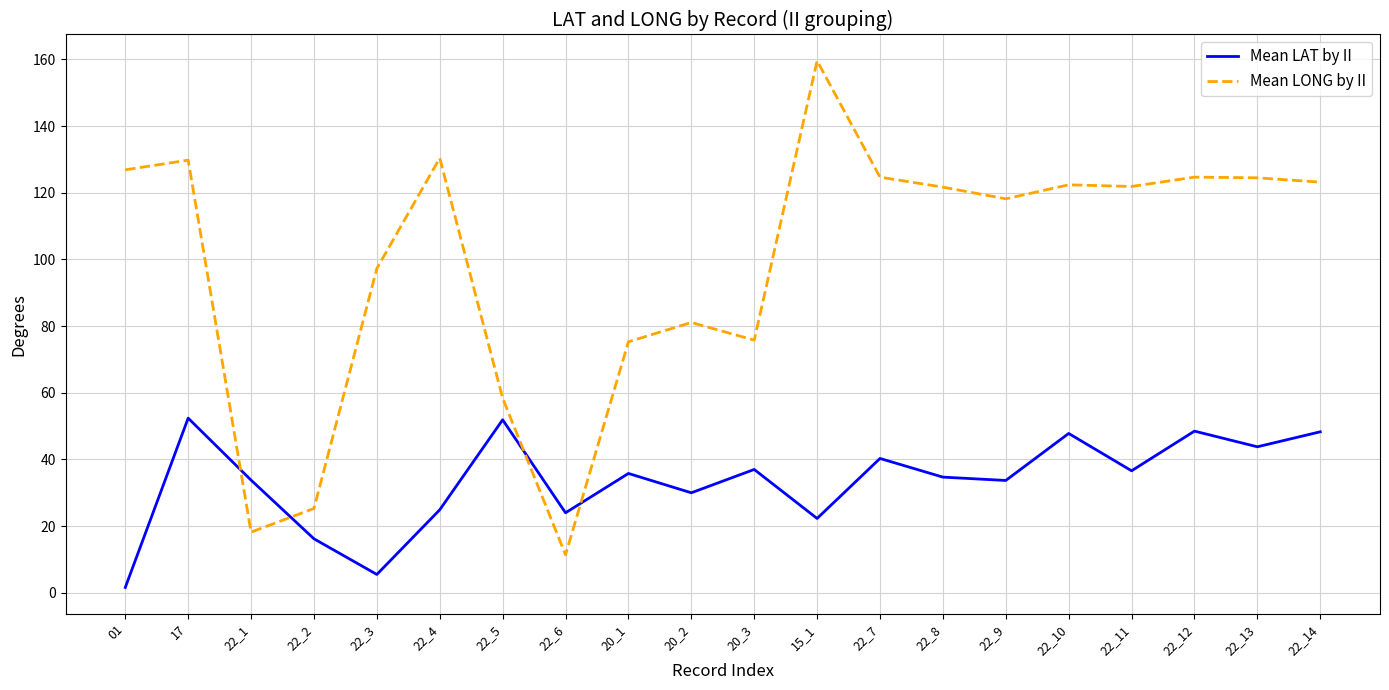

Is this an area chart (filled region under the line)?

No